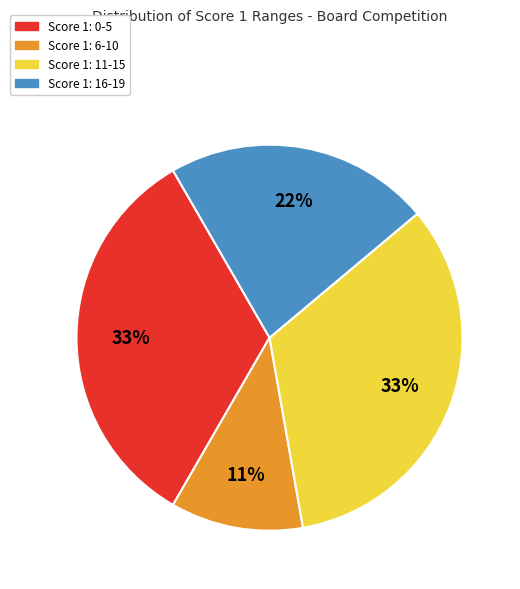

Which category has the smallest portion of the pie?

Score 1: 6-10